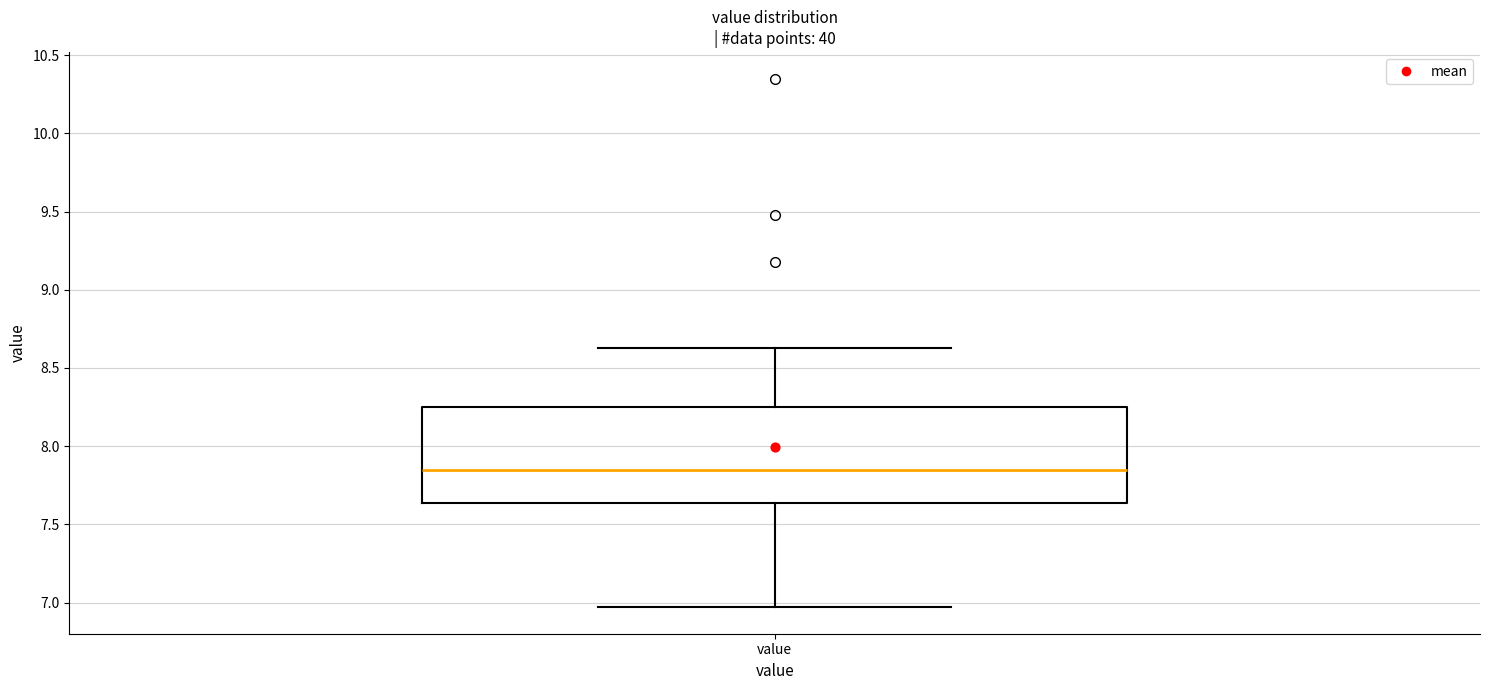

Transcribe this box plot: give where the median line is, the range the box spans, and where the two whiskers end, as read against the y-axis. The values are not printed on the chart, so give them approximately, as read against the axis.

median 7.85, box 7.65 to 8.25, whiskers 6.95 to 8.65